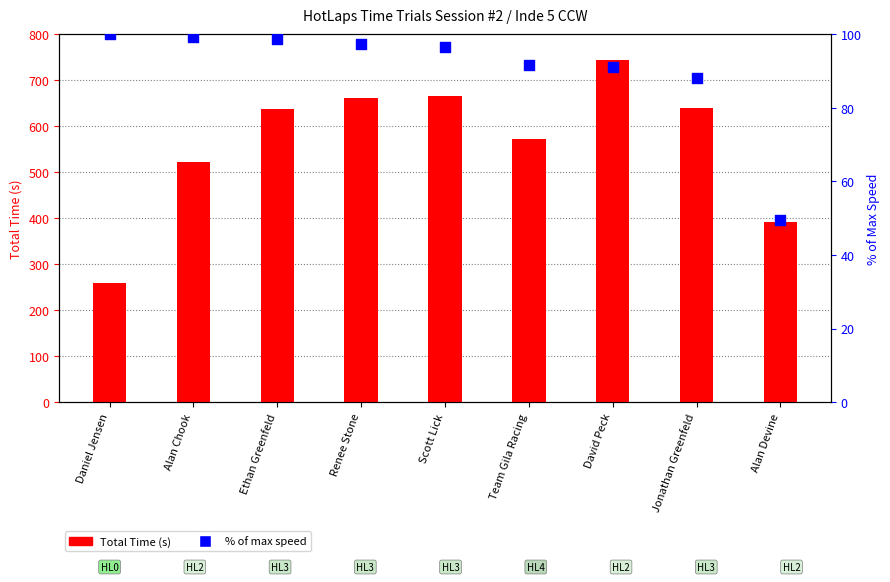

Which series reaches the minimum Y coordinate?

% of max speed